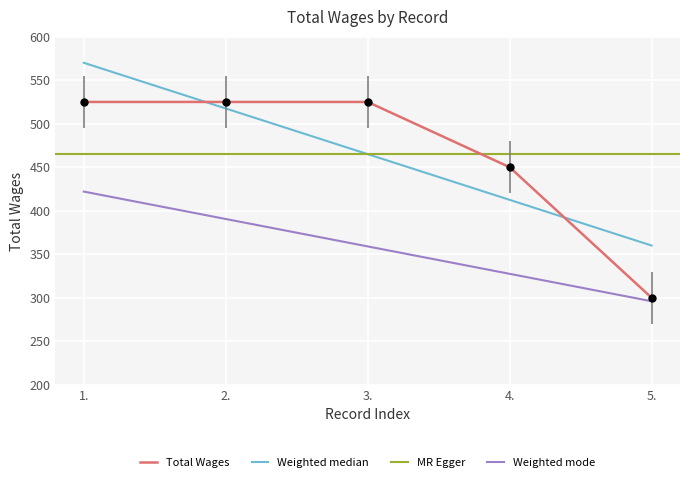

Between 5. and 2., which is larger?

2.